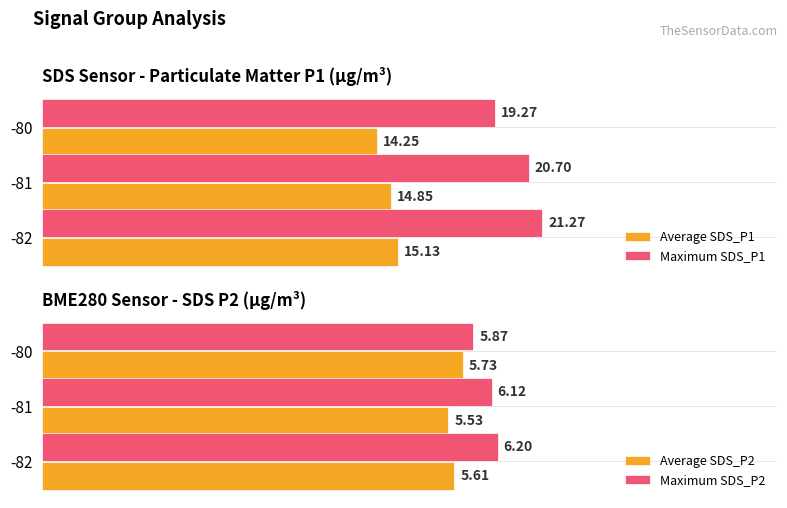

Which series changed the most between 1 and 2?

Maximum SDS_P1